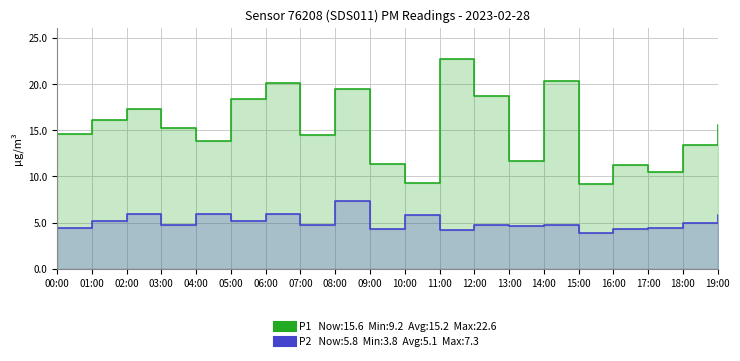

At which category does the chart reach its minimum across all series?

15:00